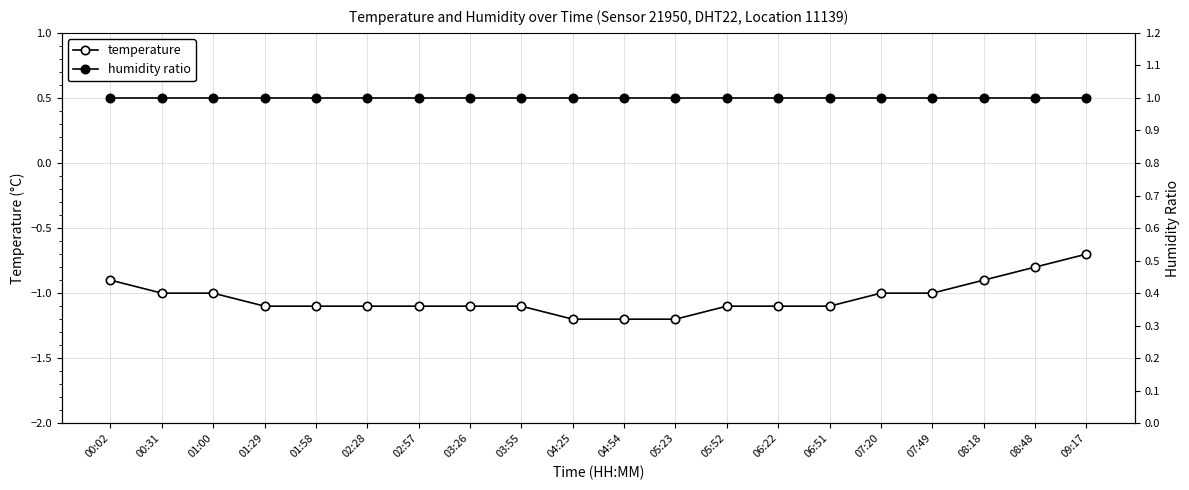

What is the lowest value of the temperature series?

-1.2